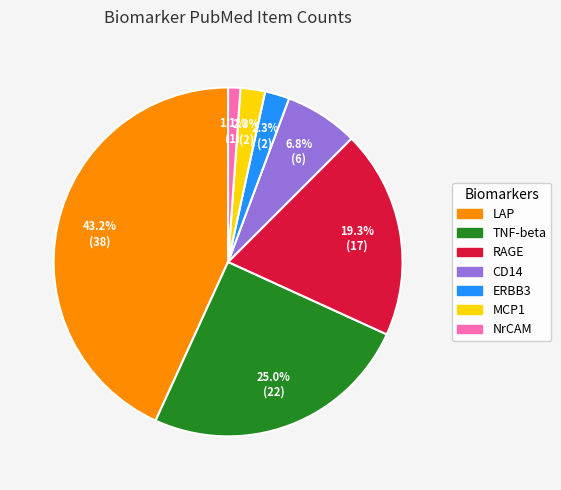

Is the sum of MCP1 and TNF-beta greater than half?

No